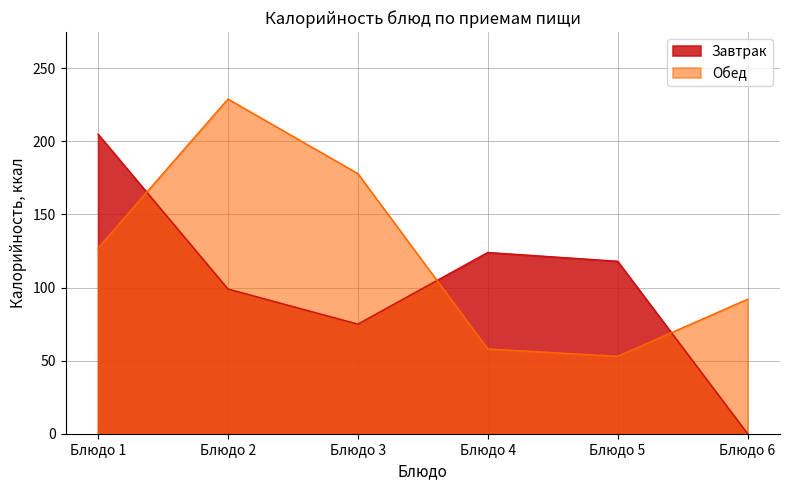

What is the smallest value displayed?

0